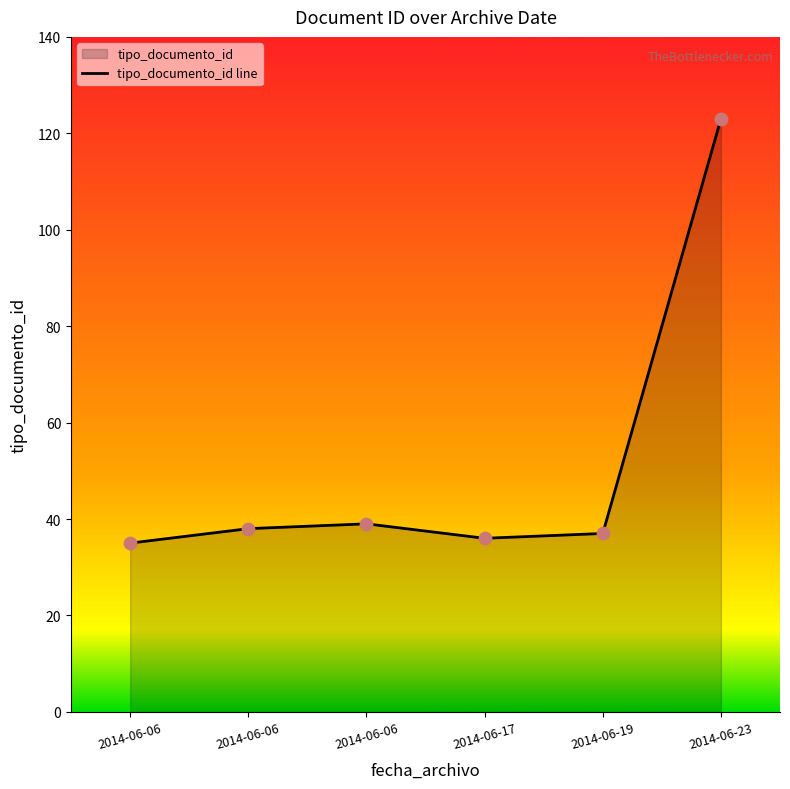

At how many categories does at least one series exceed 38?

2